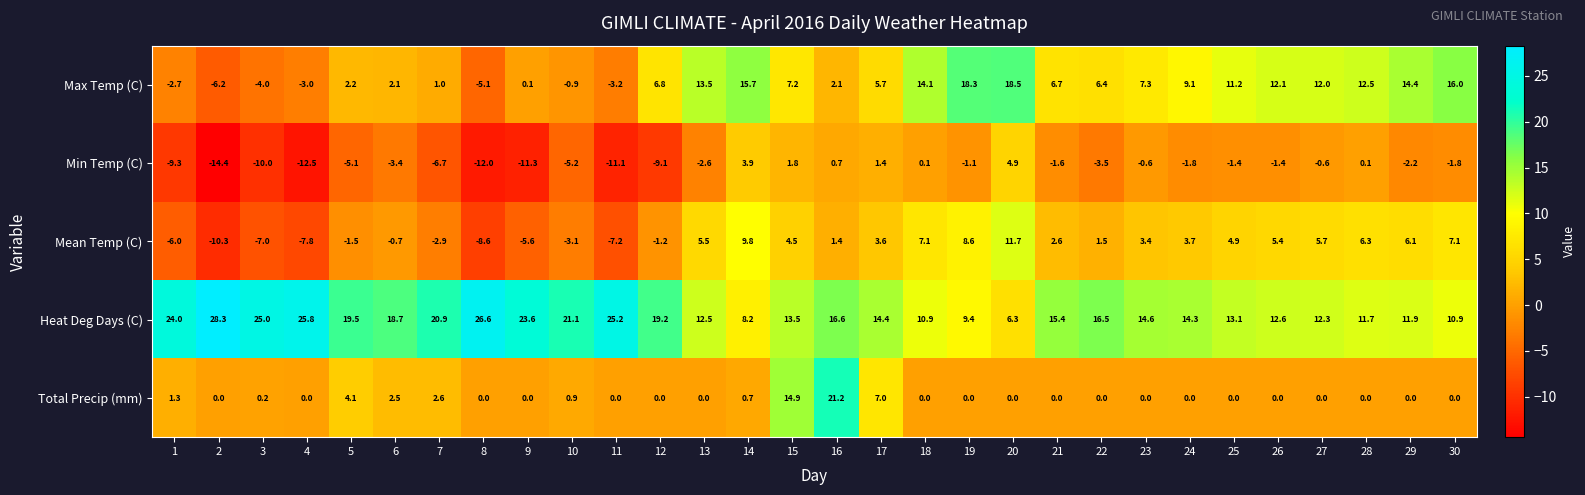

How many values in Total Precip (mm) are above zero?

10